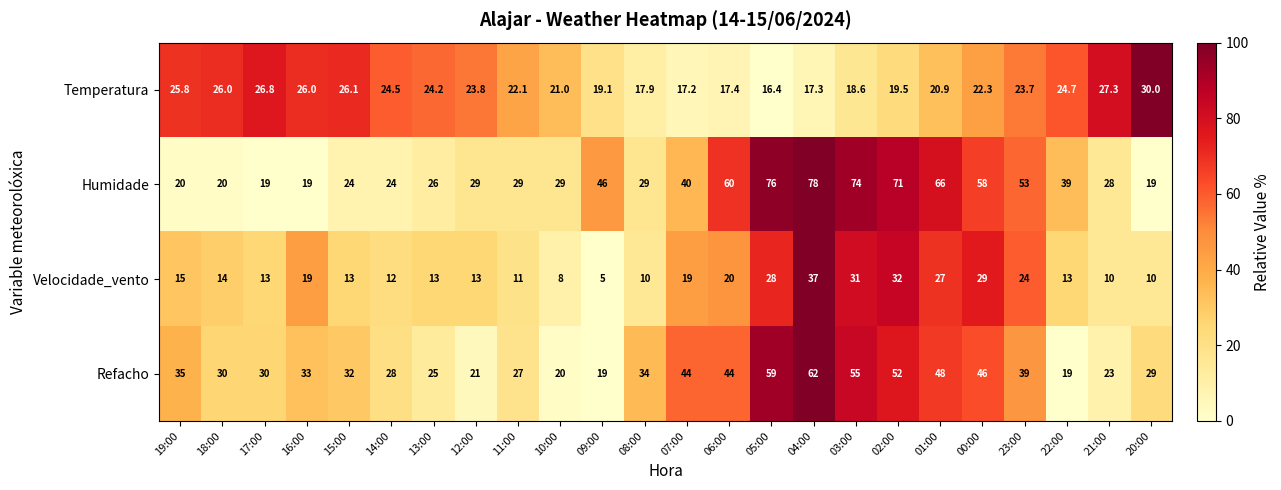

Which series changed the most between 13:00 and 07:00?

Refacho